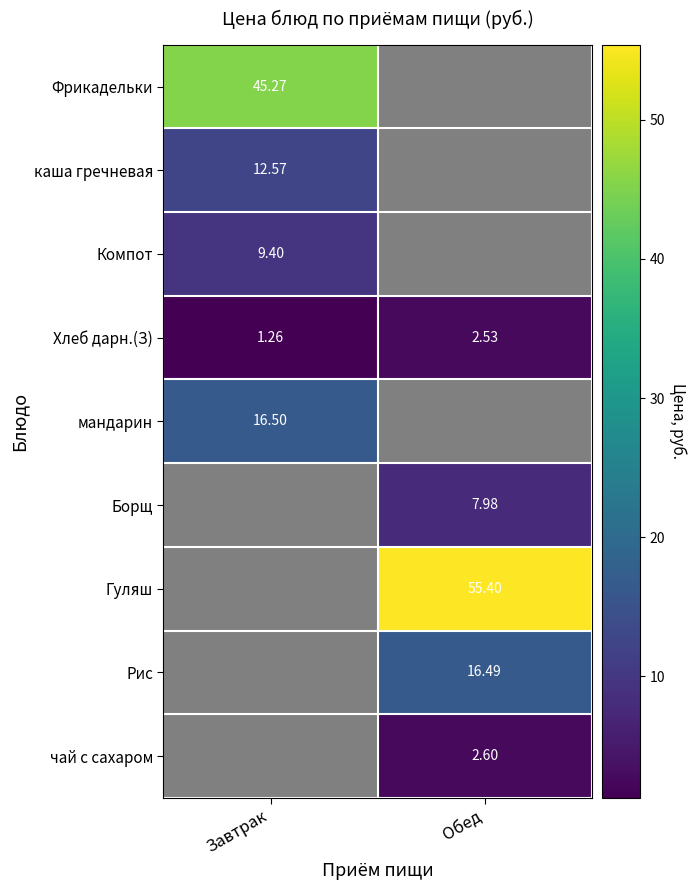

How many data points does each series have?

2